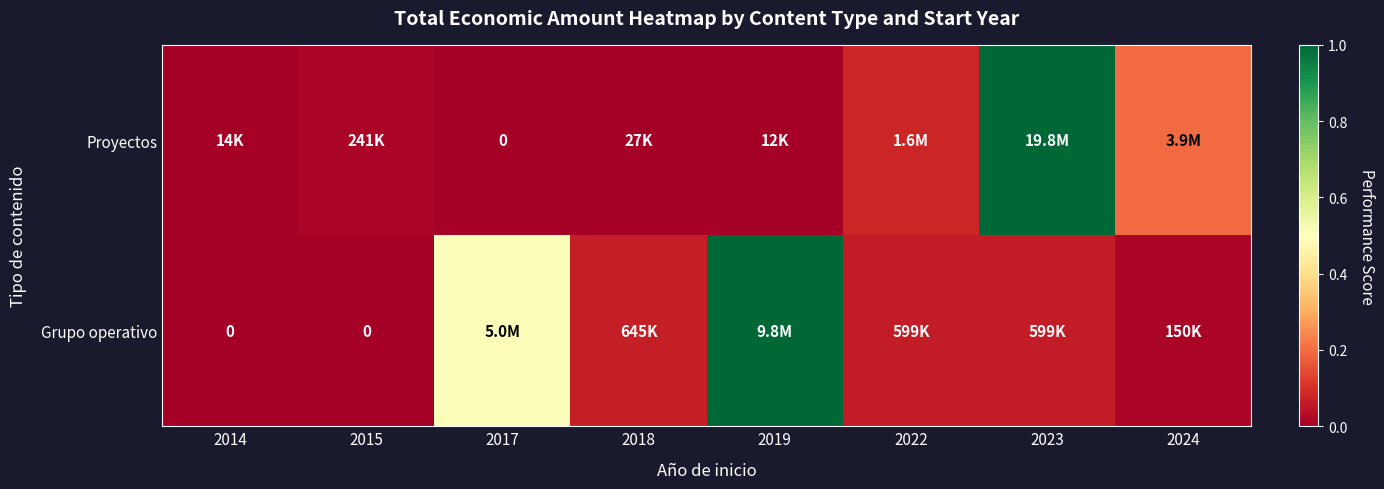

Is the value of Grupo operativo at 2022 greater than the value of Proyectos at 2023?

No